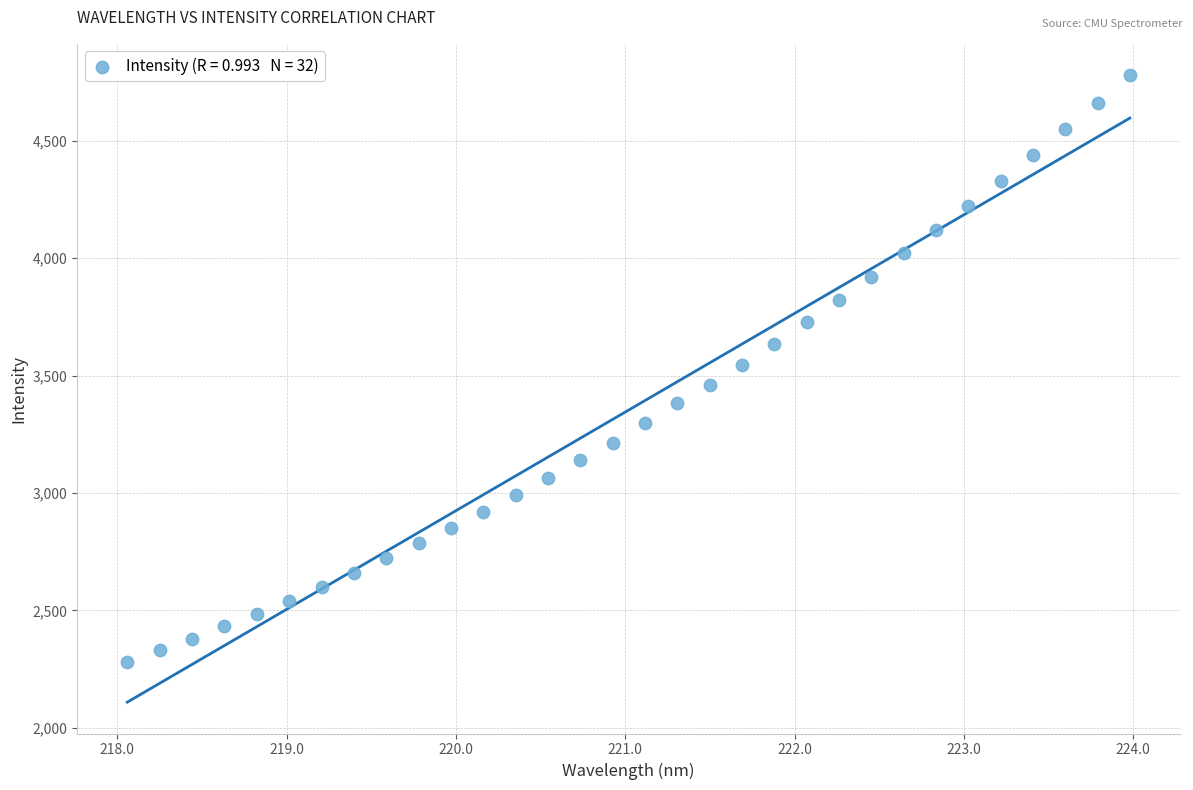

What is the range of X values (max minus min)?

5.9